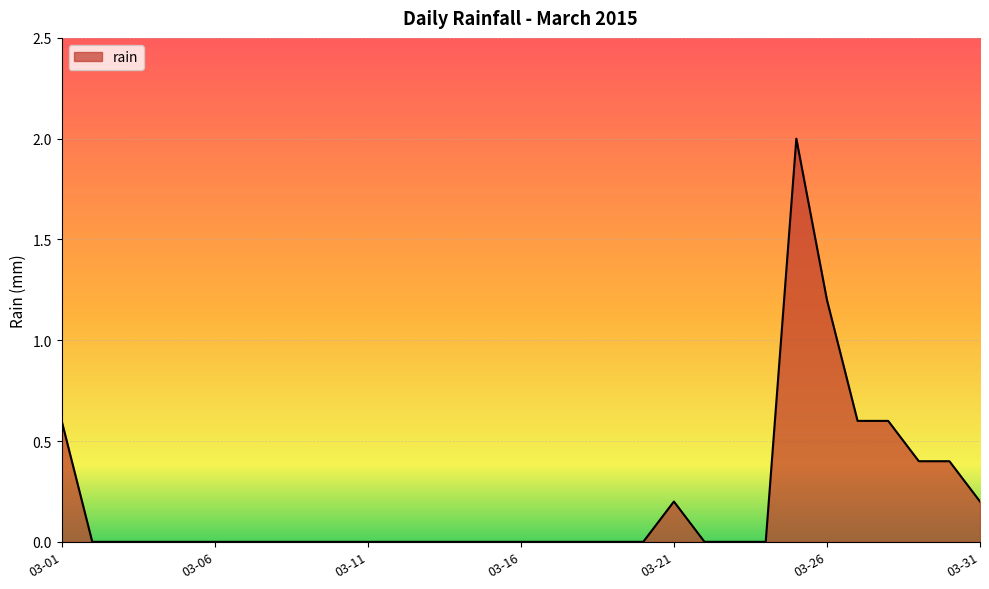

What is the difference between the maximum and minimum values?

2.0